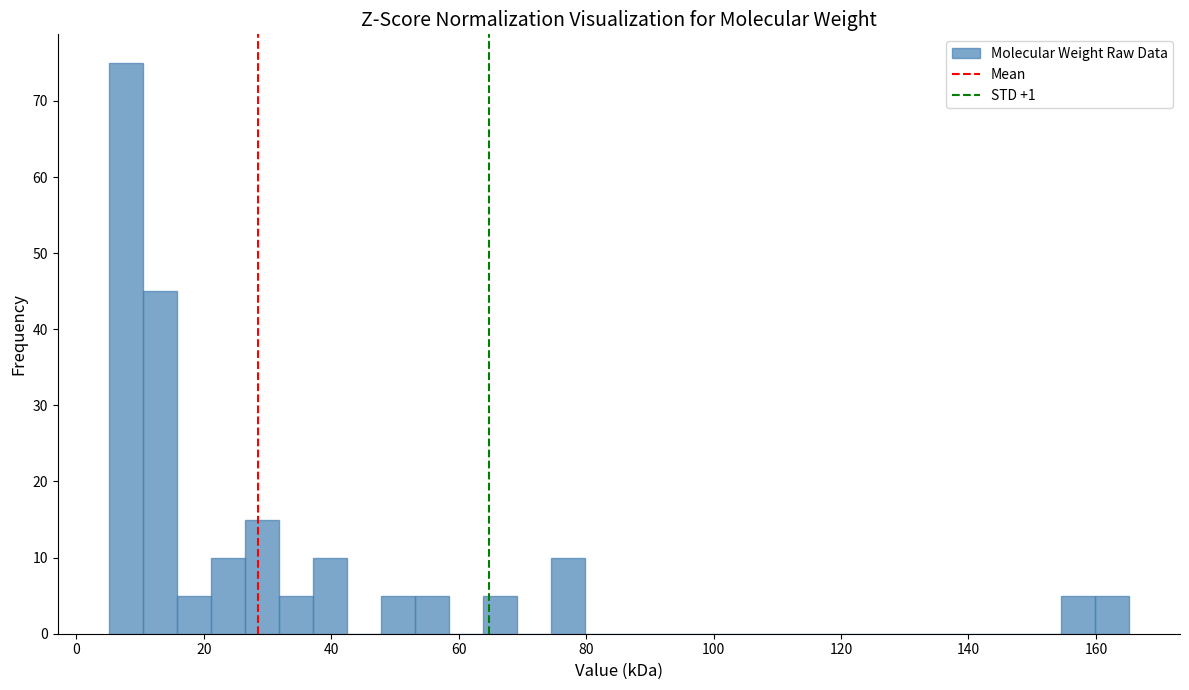

Read against the x-axis, roughly where is the centre of the tallest bar?

8